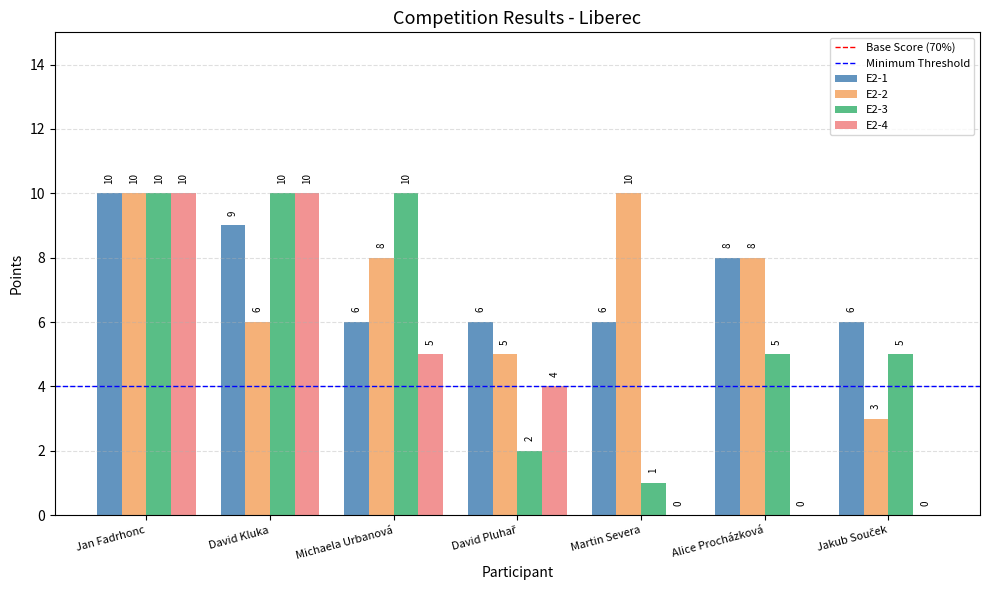

What value does the E2-1 series have at Alice Procházková?

8